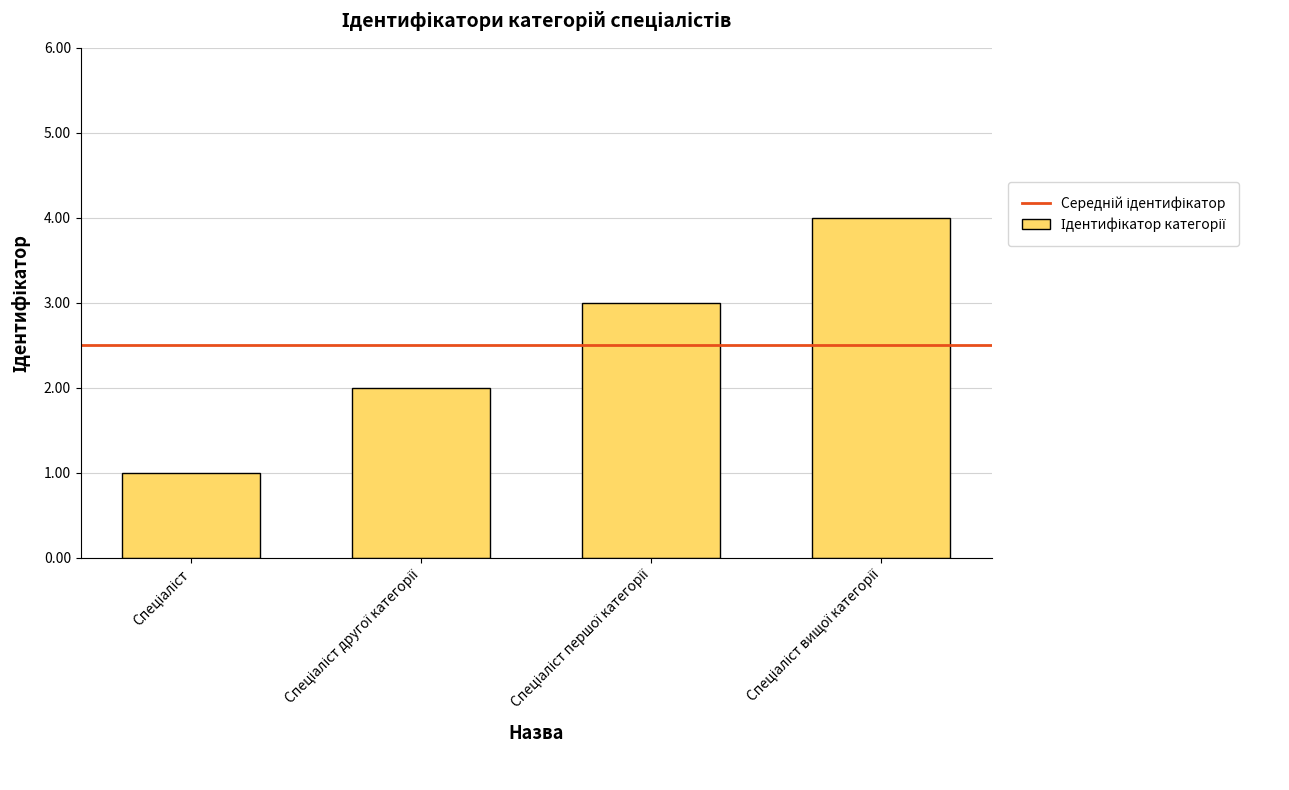

What is the smallest value displayed?

1